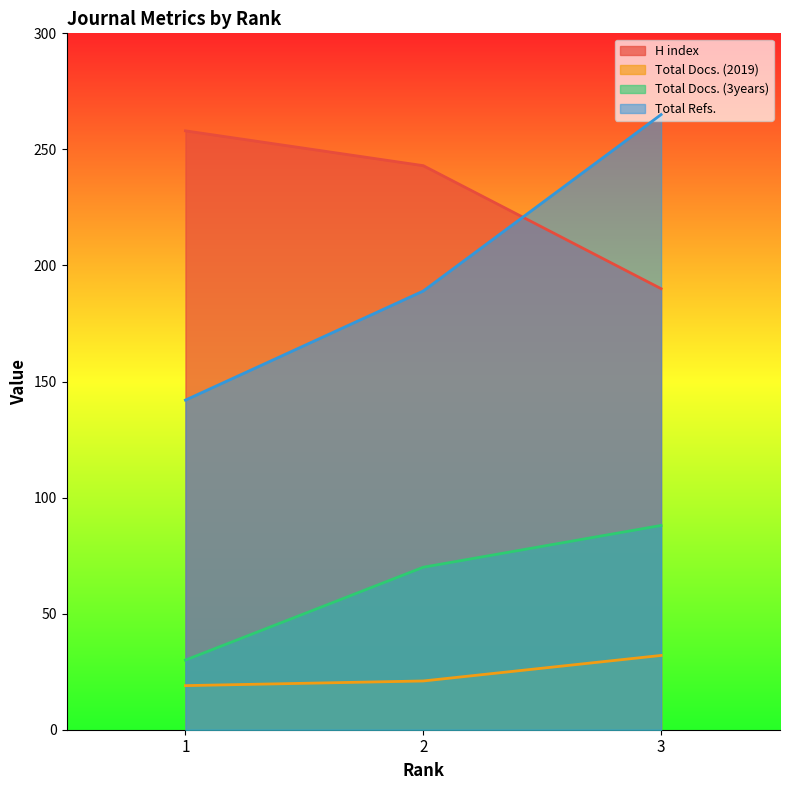

What value does the Total Refs. series have at 1?

142